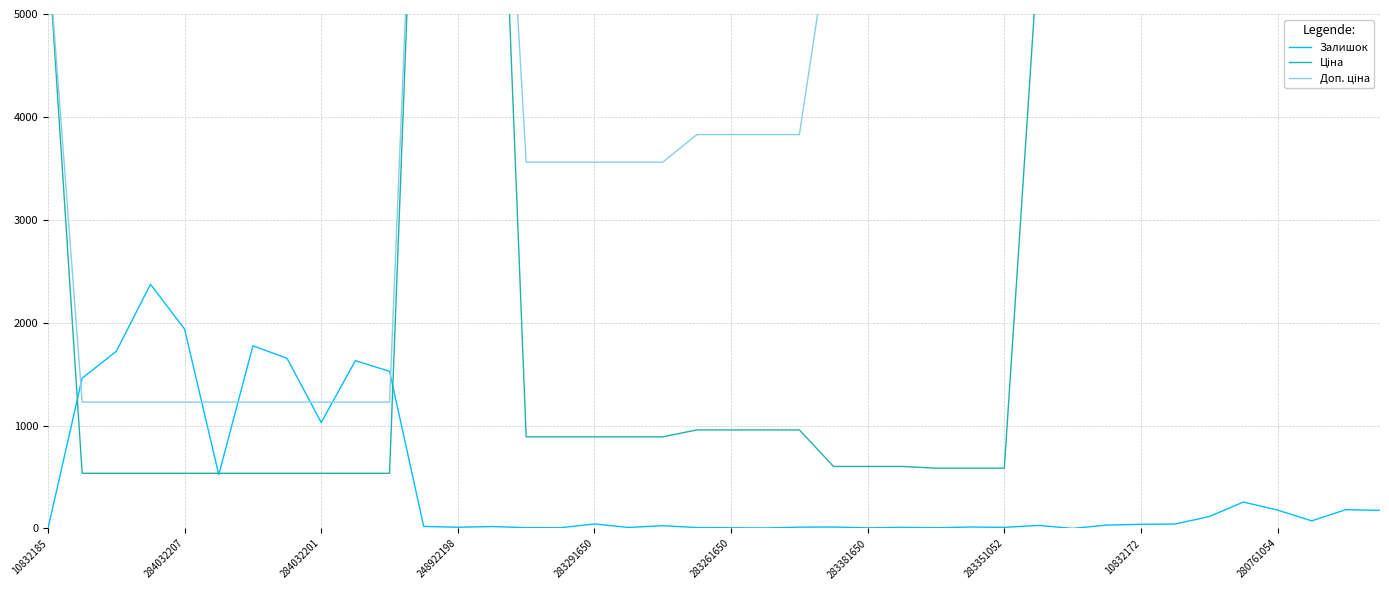

What is the value of the Залишок point at the 4th from the left?

2373.0